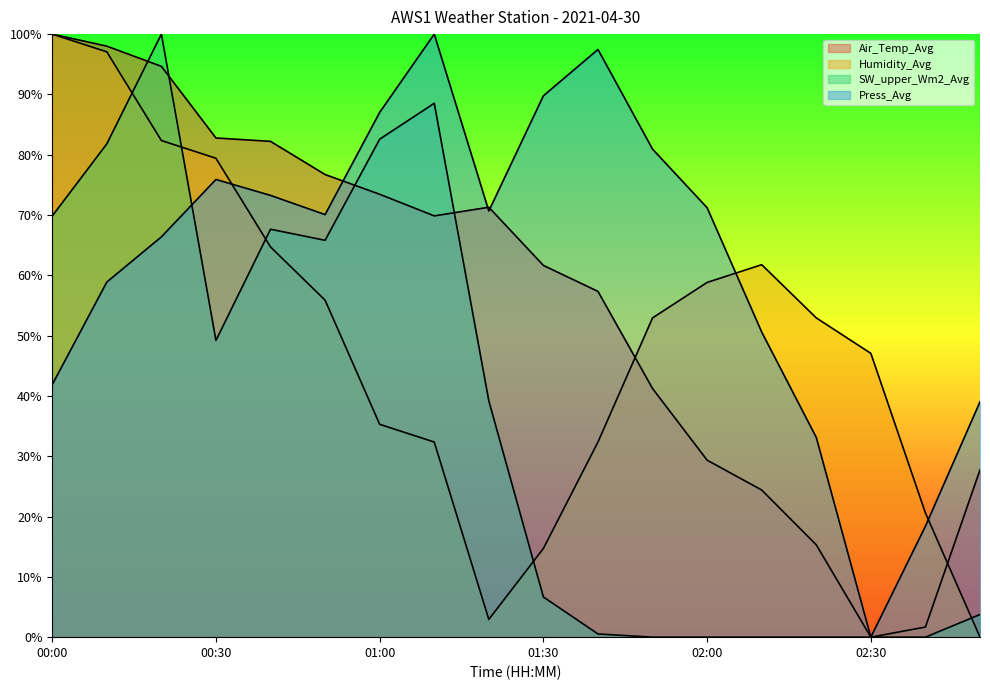

List the labels in order of SW_upper_Wm2_Avg value, largest first.

00:20, 01:10, 01:00, 00:10, 00:00, 00:40, 00:50, 00:30, 01:20, 01:30, 02:50, 01:40, 01:50, 02:00, 02:10, 02:20, 02:30, 02:40